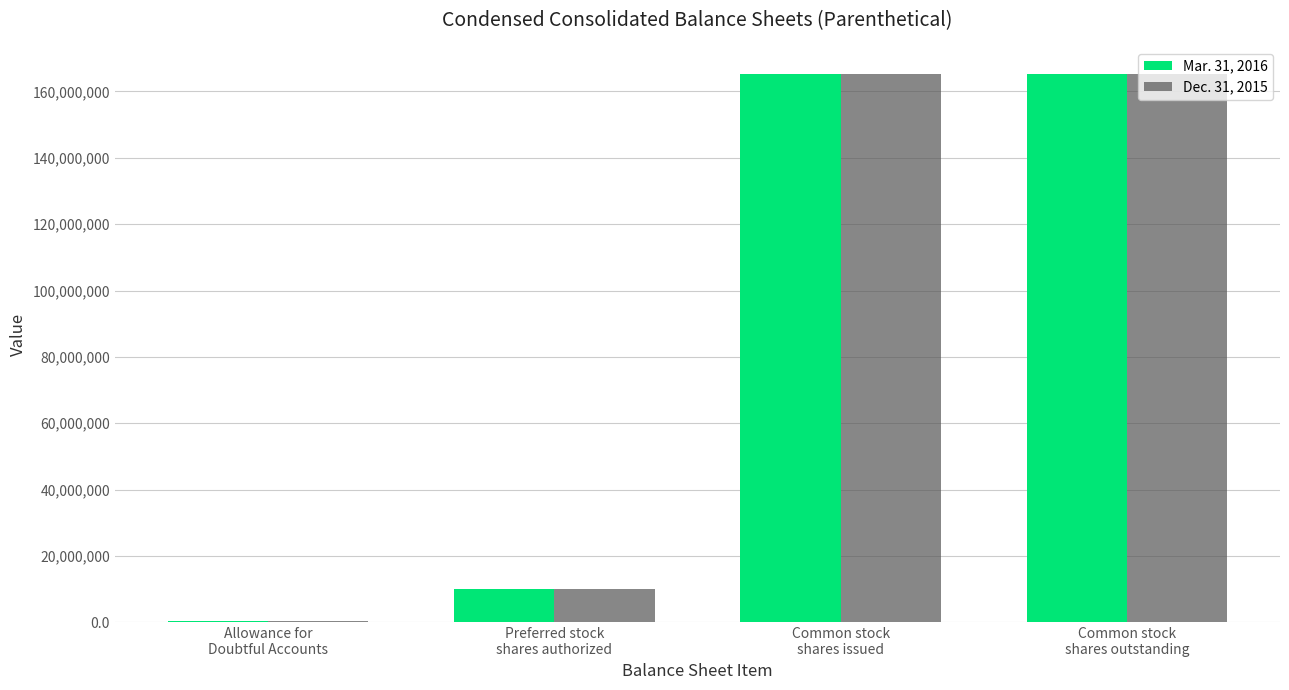

Where is Mar. 31, 2016 nearest to the value 82791475?

Preferred stock
shares authorized